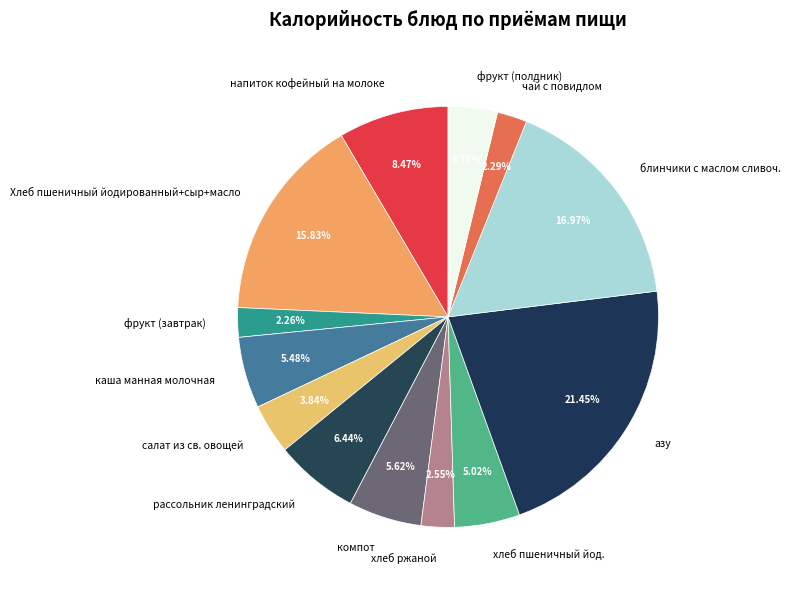

Which category has the biggest portion of the pie?

азу